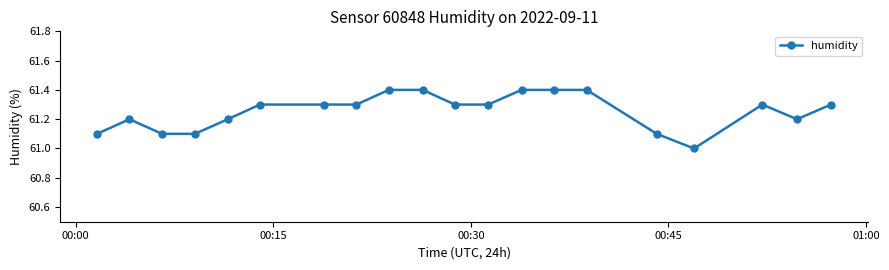

What is the value of the 6th point from the left?

61.3